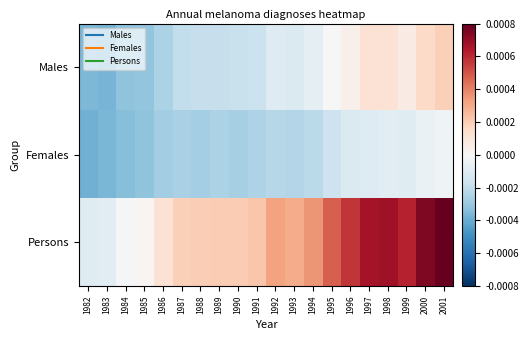

Which has a higher value, 1989 or 1983?

1989